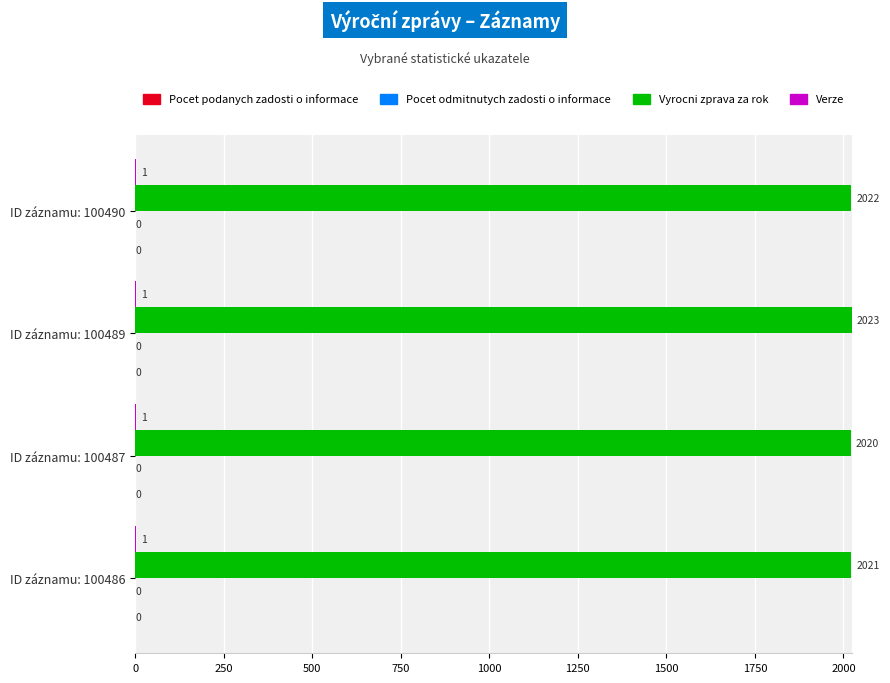

What is the total value across all series at ID záznamu: 100486?

2022